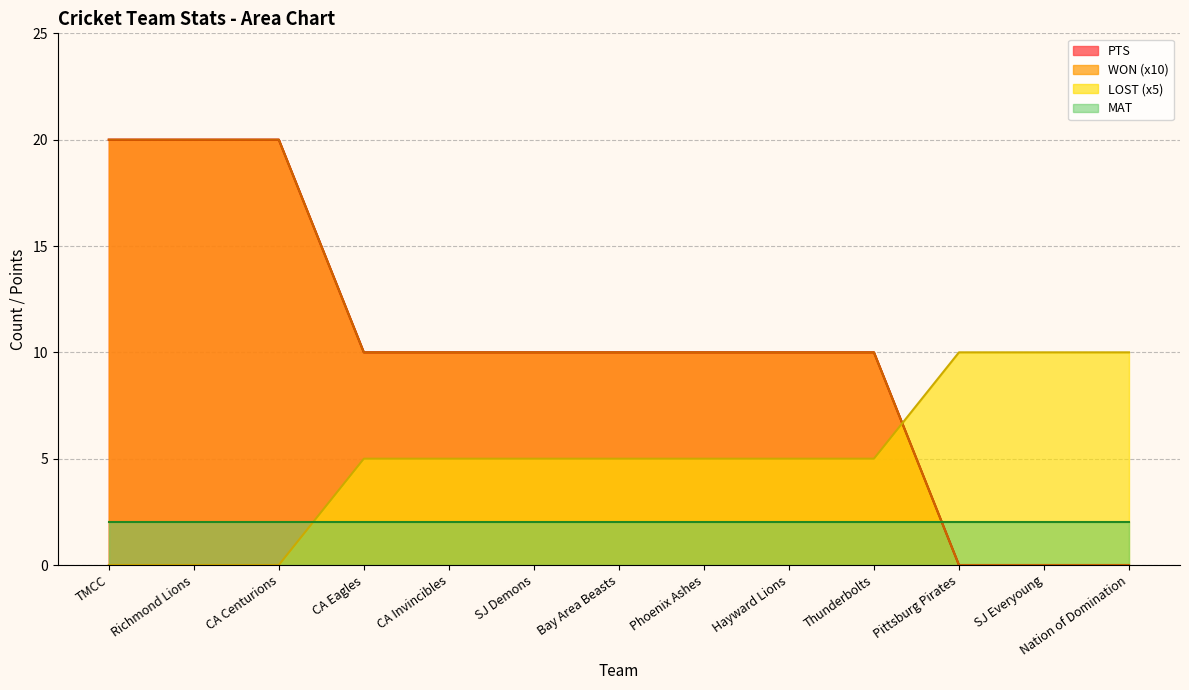

Does the chart have visible grid lines?

Yes